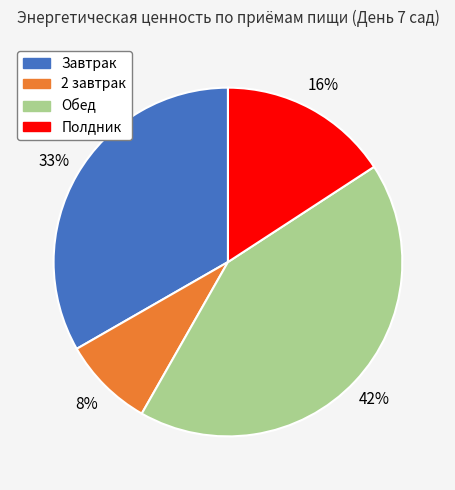

To the nearest percent, what is the combined percentage of Обед and Завтрак?

76%